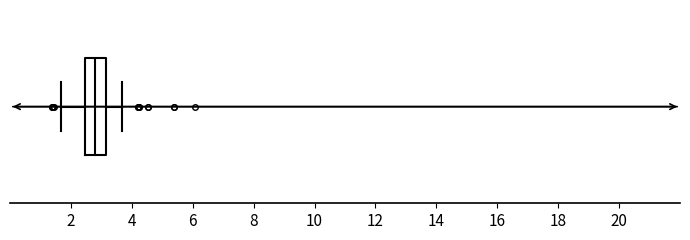

Where does the right whisker of the box end on the x-axis? The values are not printed on the chart, so give them approximately, as read against the axis.

3.6